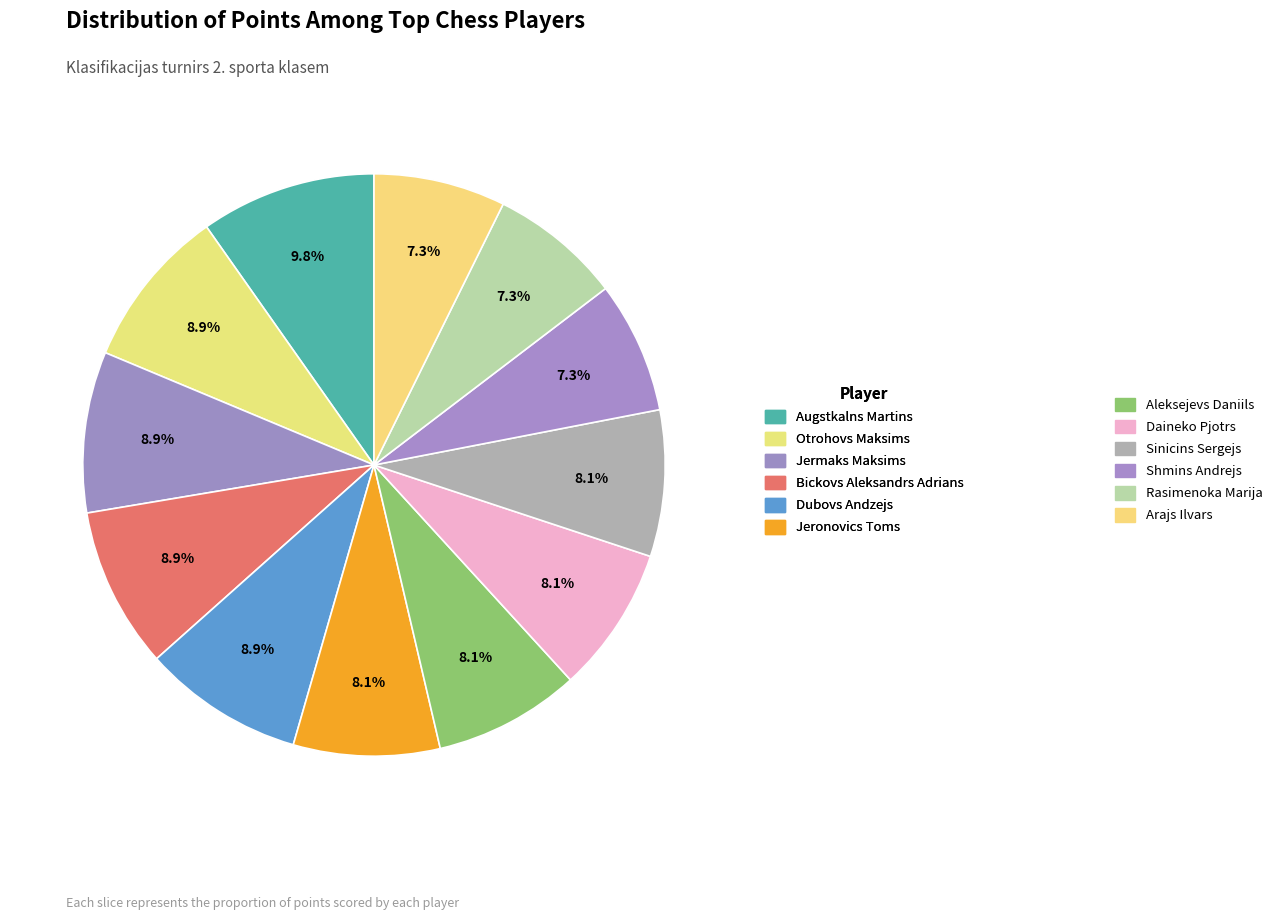

Count the number of slices in the pie.

12